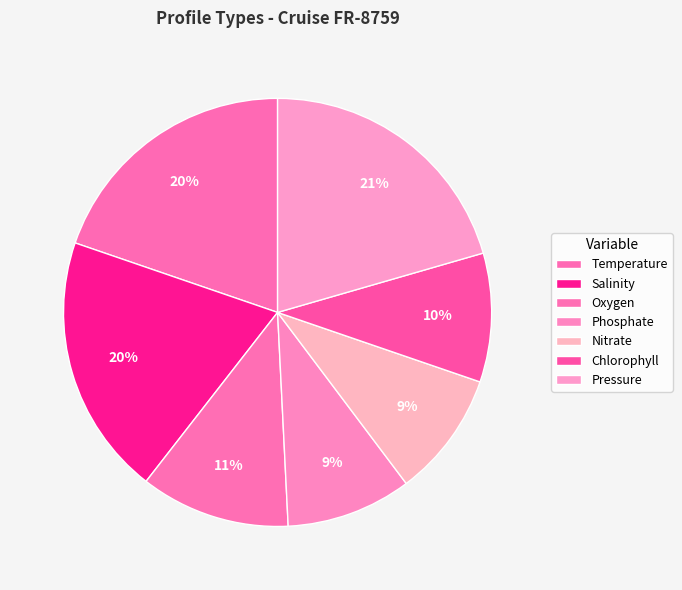

True or false: Temperature accounts for 34% of the total.

False